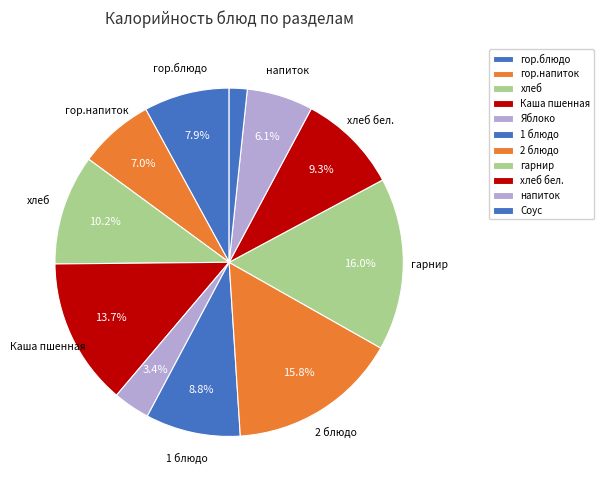

Is хлеб the majority of the pie?

No